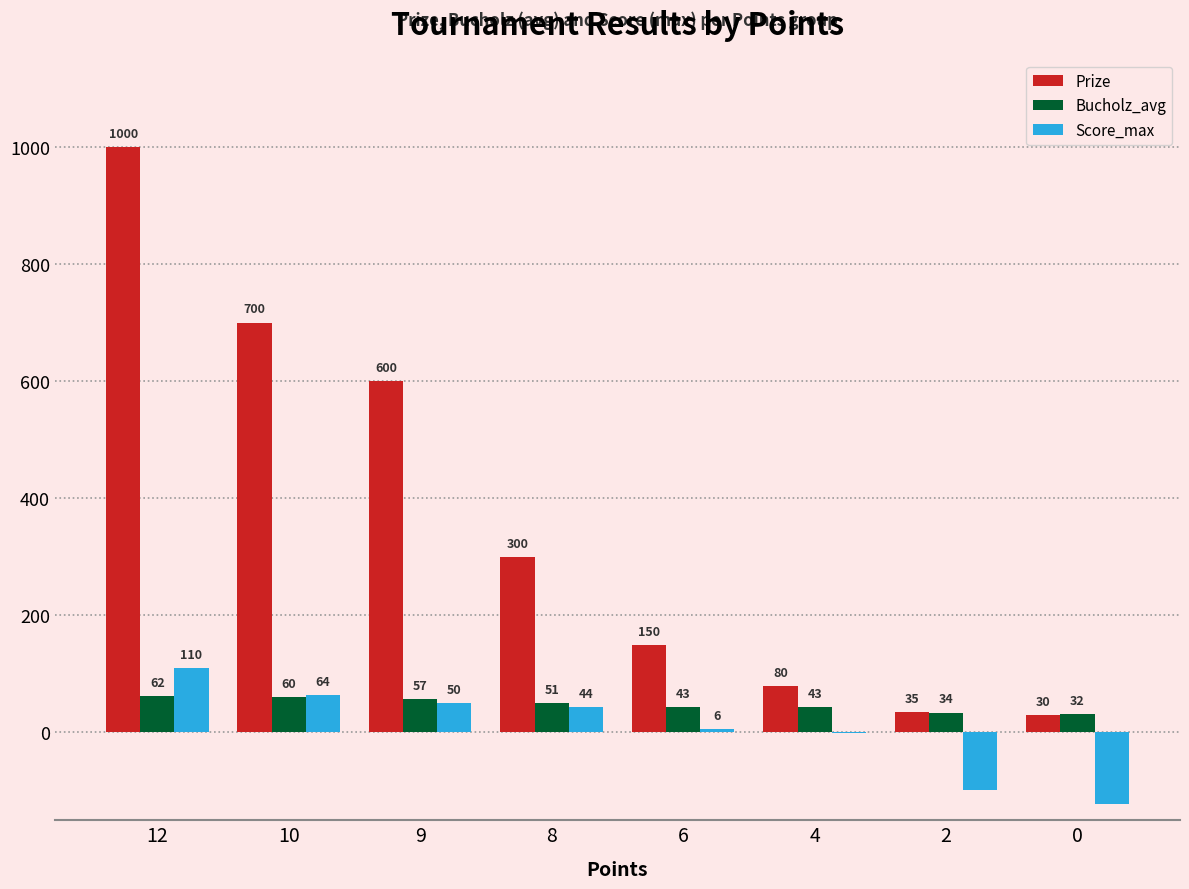

What is the sum of the Bucholz_avg values at 8 and 2?

85